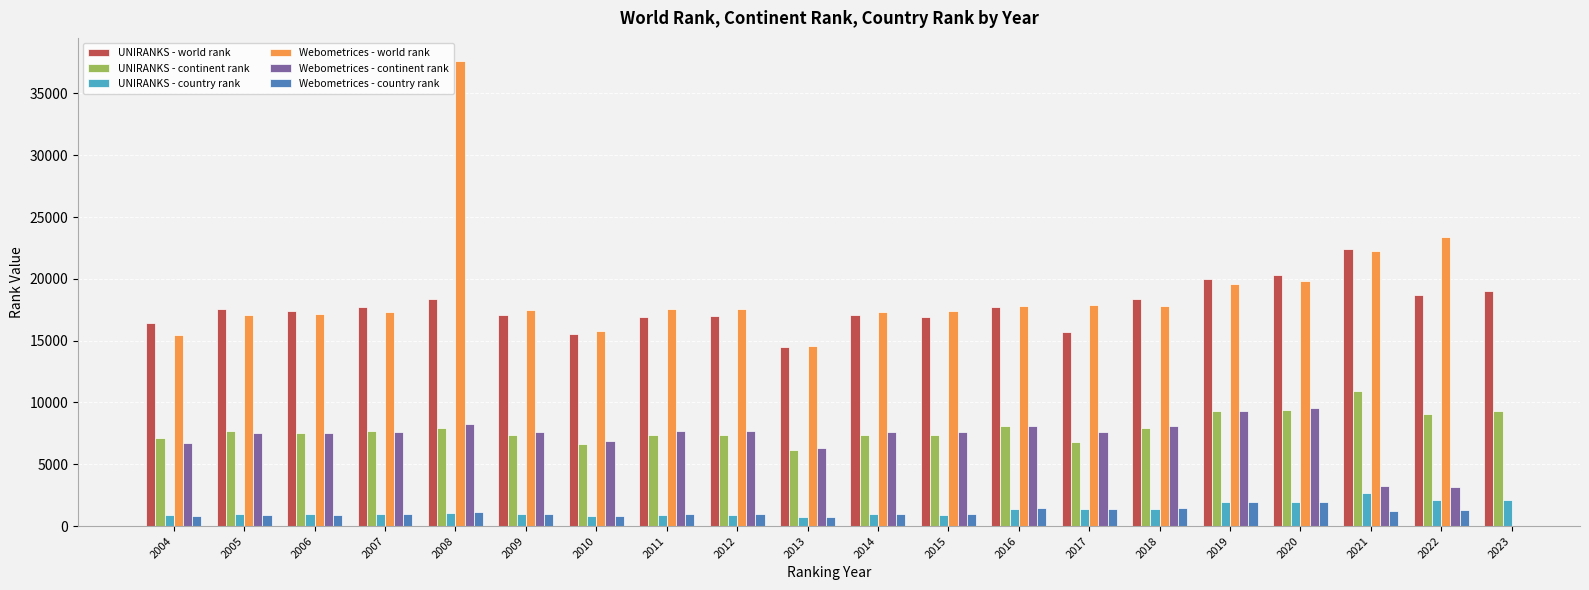

At which category is the sum across all series the highest?

2008